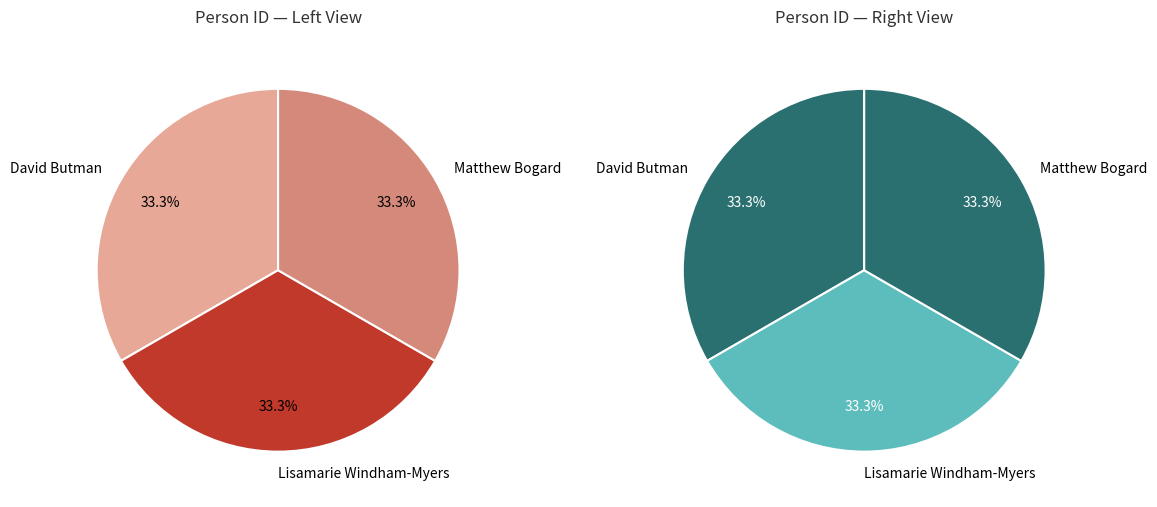

Does David Butman represent more than half of the total?

No